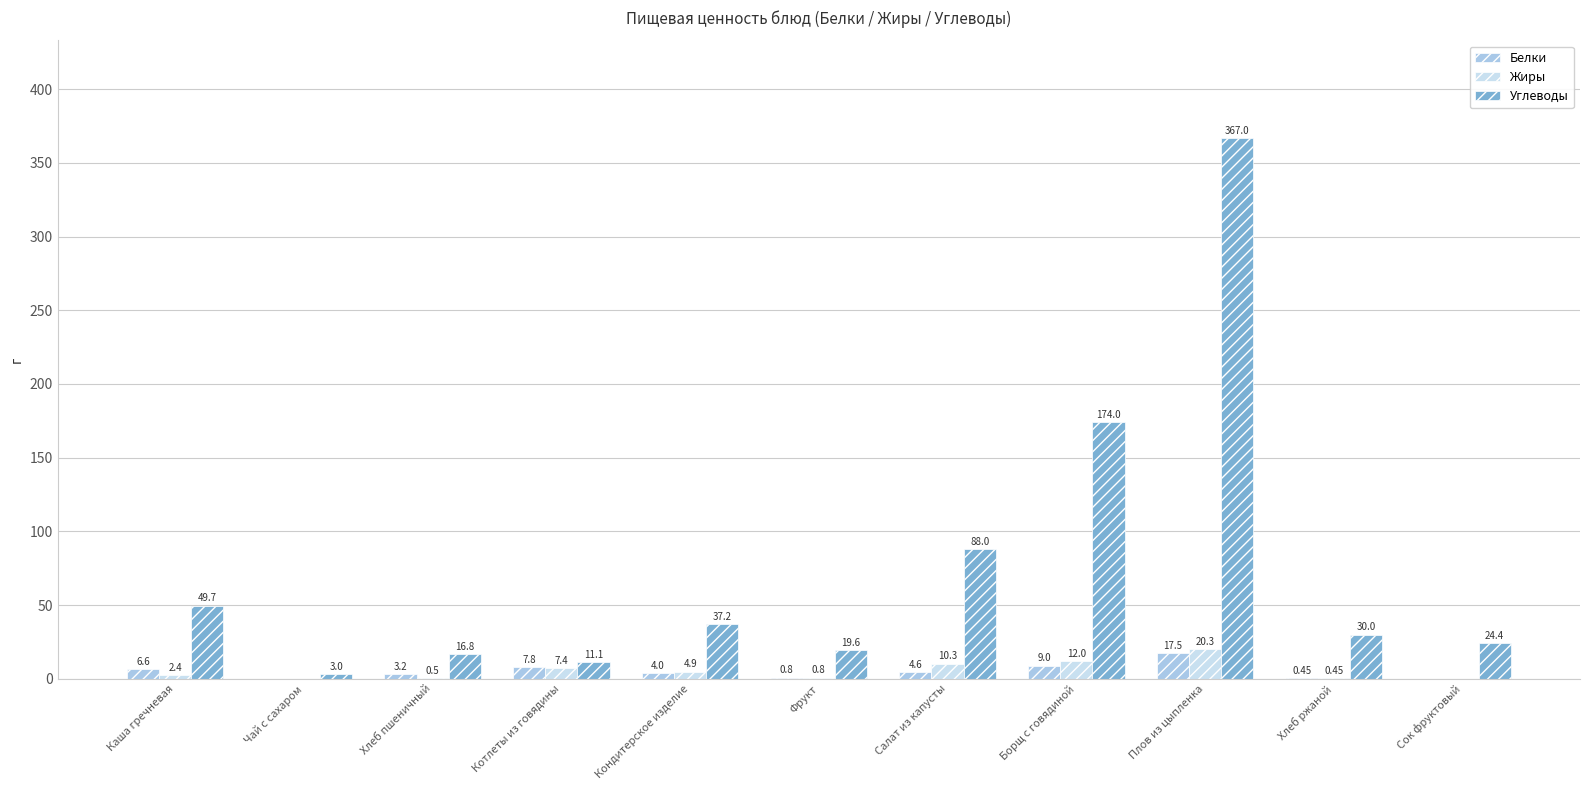

What is the total value across all series at Кондитерское изделие?

46.1